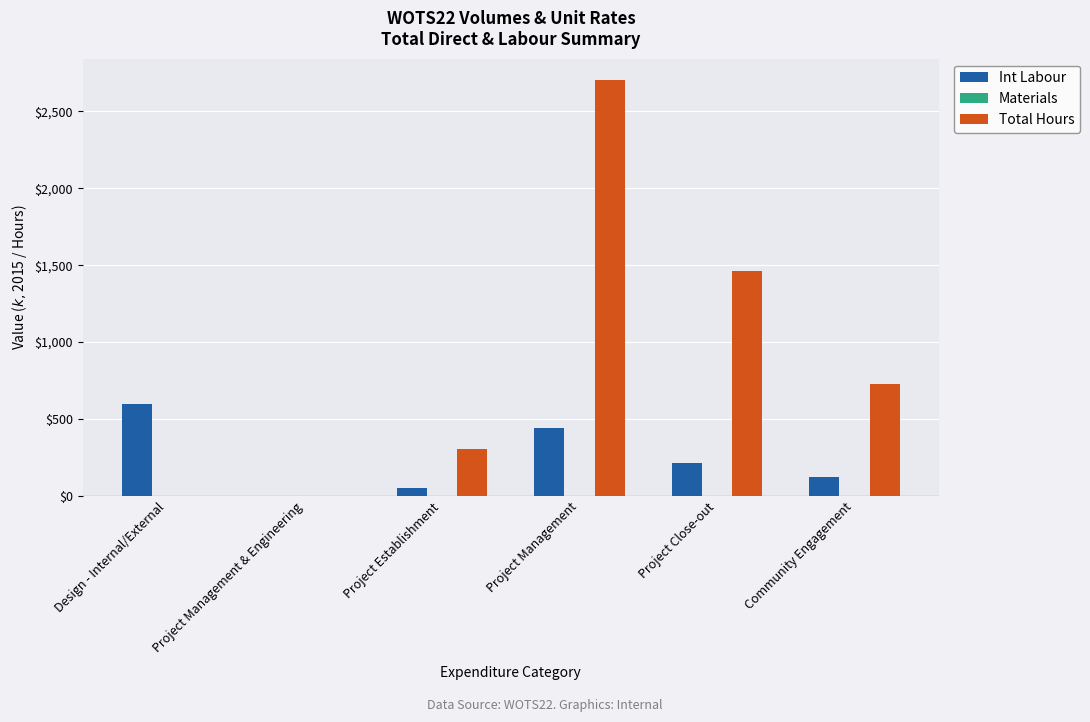

Reading left to right, what are all the values shown in this chart?

Int Labour: Design - Internal/External=595.0	Project Management & Engineering=0.0	Project Establishment=48.7	Project Management=443.2	Project Close-out=216.2	Community Engagement=125.0
Total Hours: Design - Internal/External=0.0	Project Management & Engineering=0.0	Project Establishment=307.9	Project Management=2707.0	Project Close-out=1461.5	Community Engagement=726.6